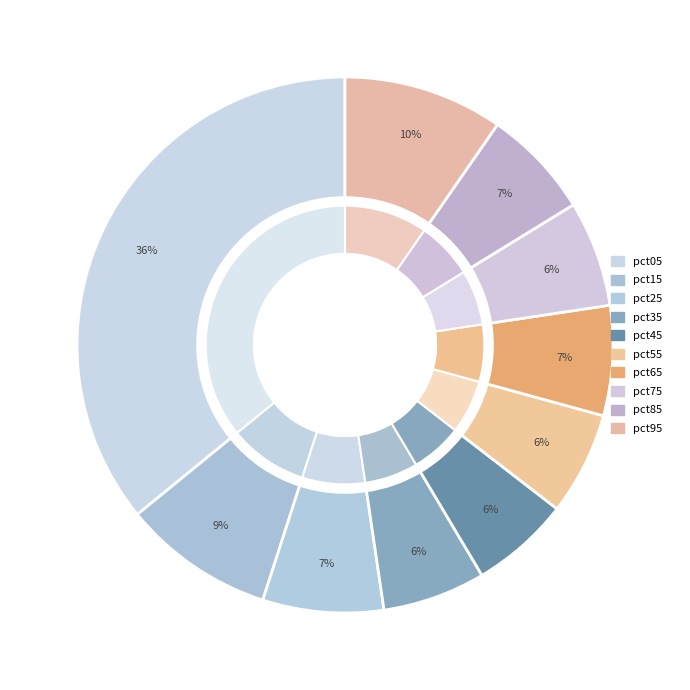

Which slice is the largest?

pct05